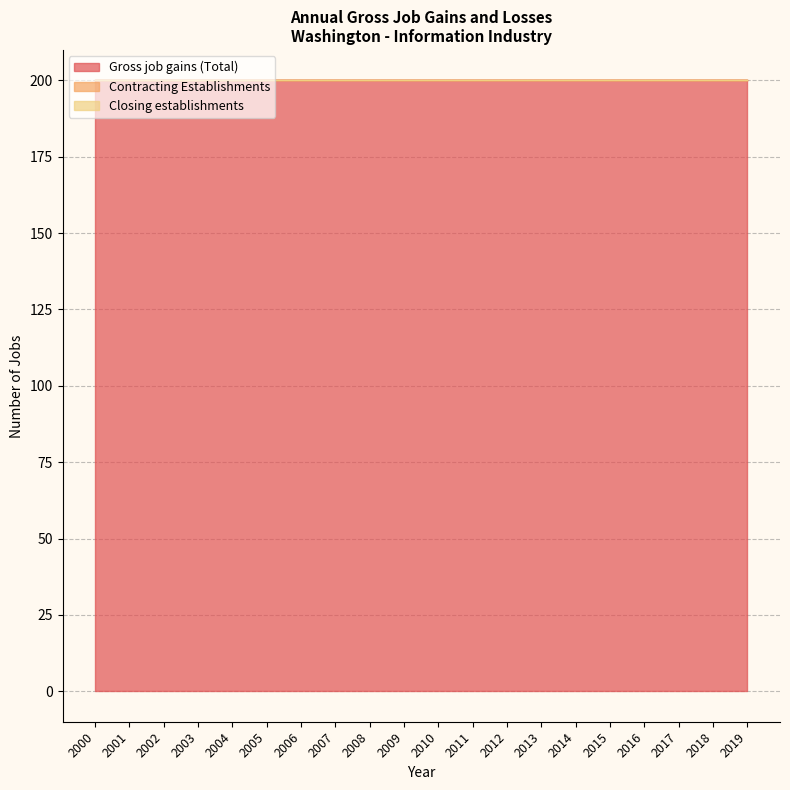

List the labels in order of Gross job gains (Total) value, largest first.

2000, 2001, 2002, 2003, 2004, 2005, 2006, 2007, 2008, 2009, 2010, 2011, 2012, 2013, 2014, 2015, 2016, 2017, 2018, 2019